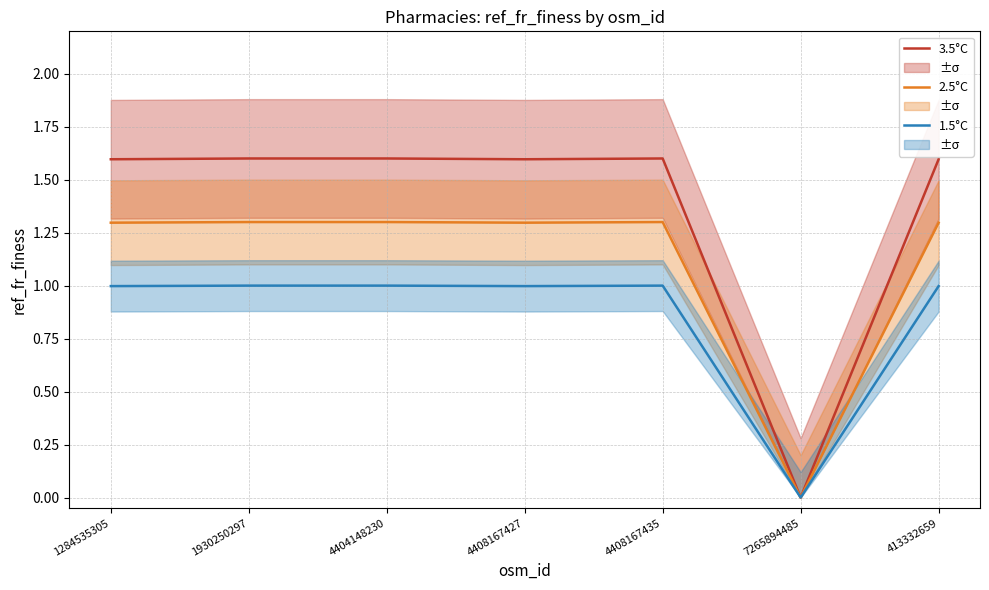

True or false: 2.5°C and 3.5°C cross at least once.

False